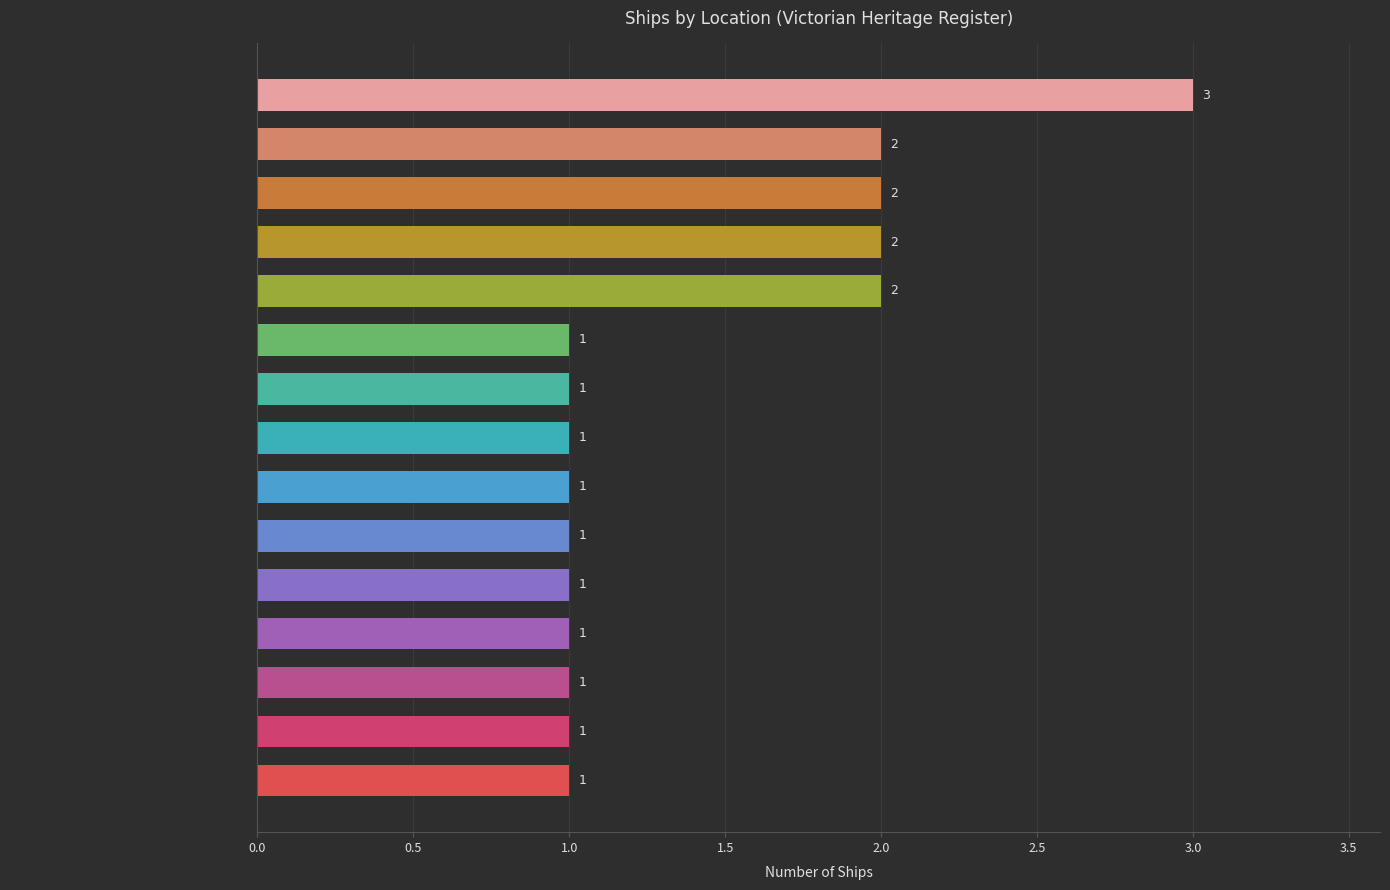

True or false: the data shows 2 at Port Phillip Bay, Point Gellibrand.

False